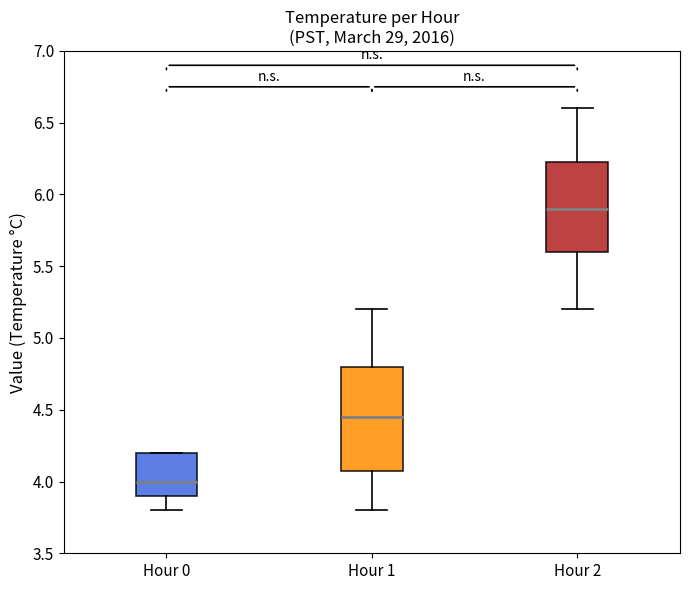

Where does the median line of the box for Hour 2 sit on the y-axis? The values are not printed on the chart, so give them approximately, as read against the axis.

5.90